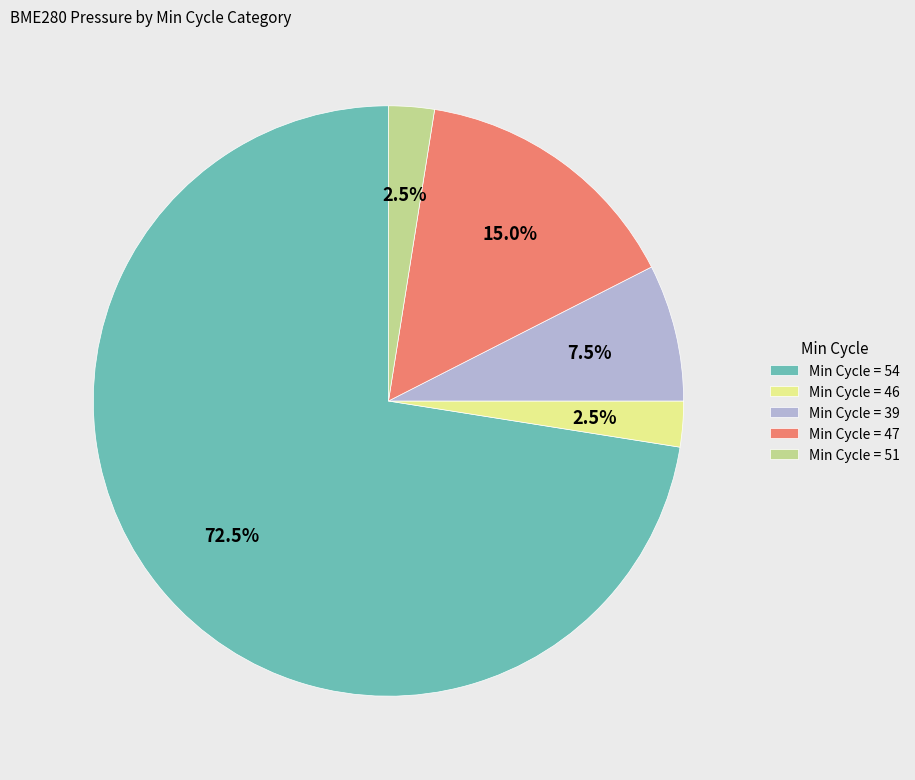

Between Min Cycle = 51 and Min Cycle = 54, which is larger?

Min Cycle = 54